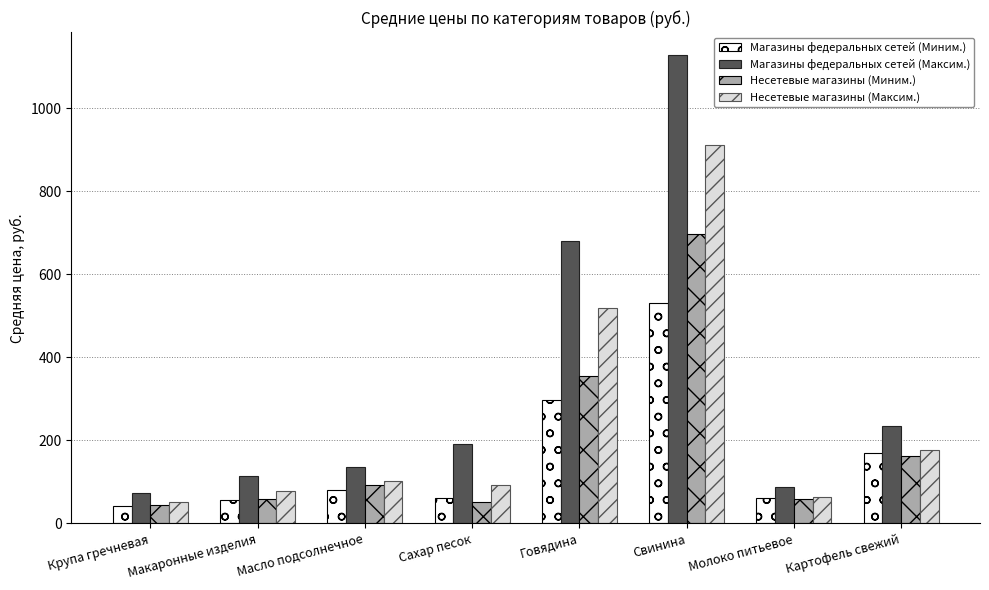

What is the difference between the Несетевые магазины (Максим.) values at Макаронные изделия and Сахар песок?

14.0